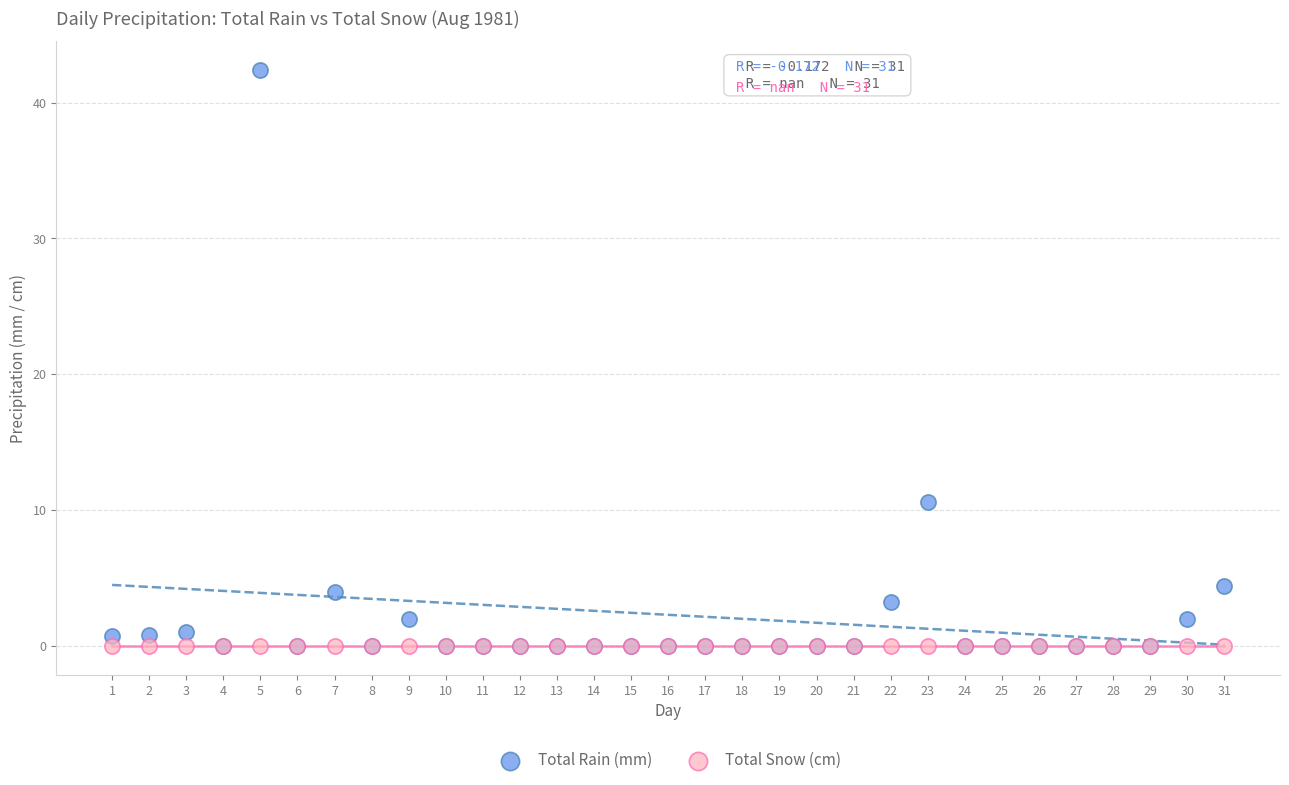

Across all series, what Y value is closest to 21?

10.6